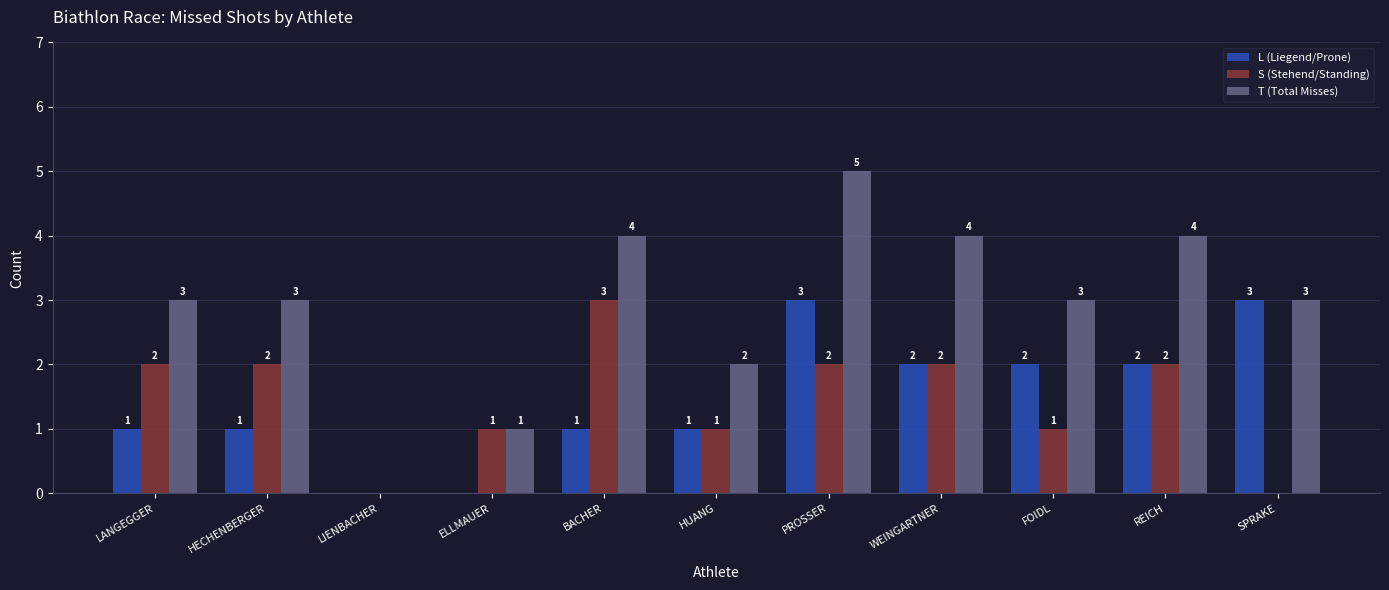

At which label does S (Stehend/Standing) reach its peak?

BACHER